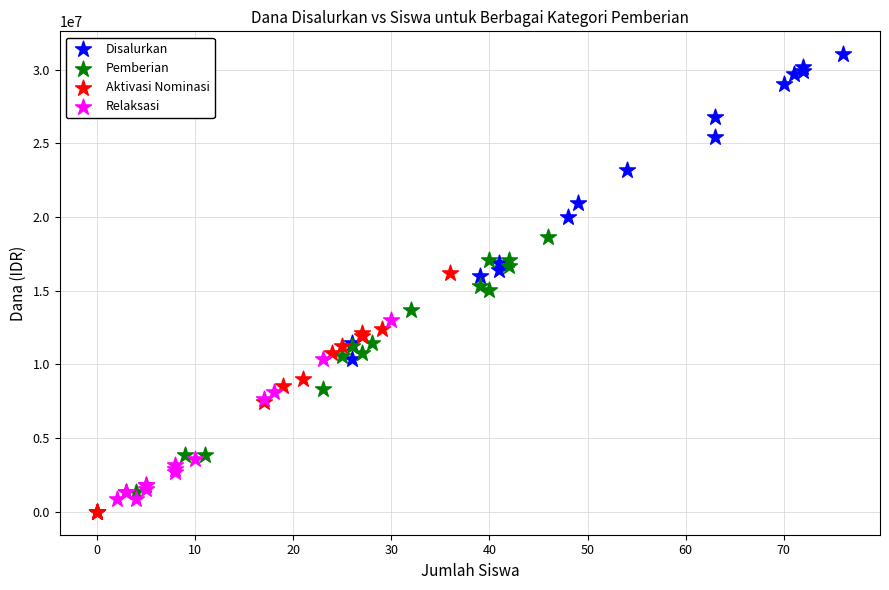

Which series reaches the minimum Y coordinate?

Aktivasi Nominasi